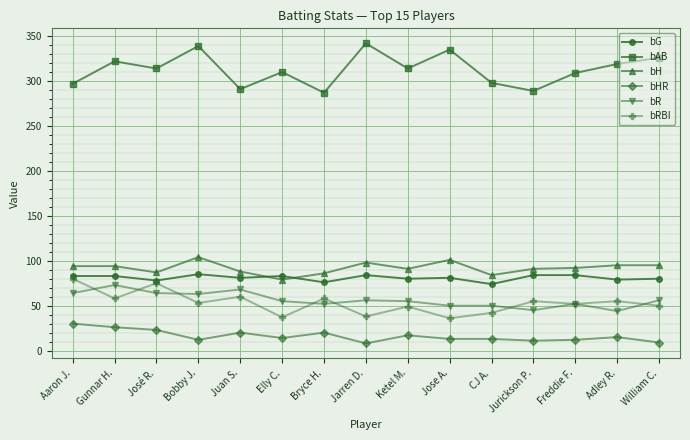

What is the maximum value for bAB?

342